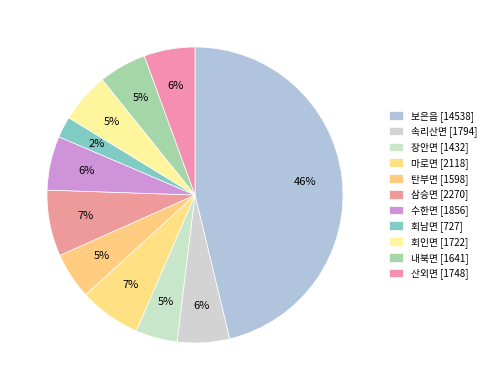

The 보은읍 slice represents 34% of the pie. True or false?

False